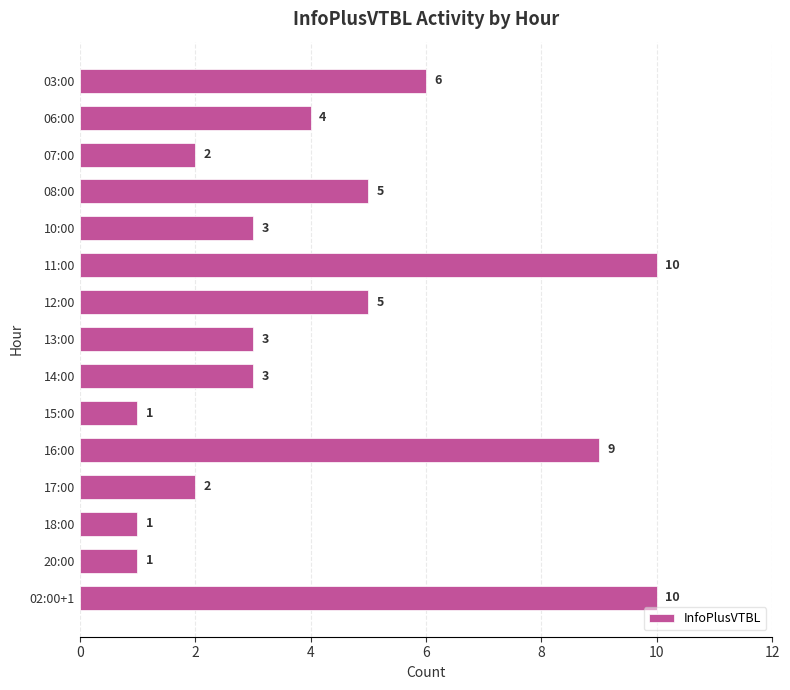

How many distinct data groups are displayed?

1